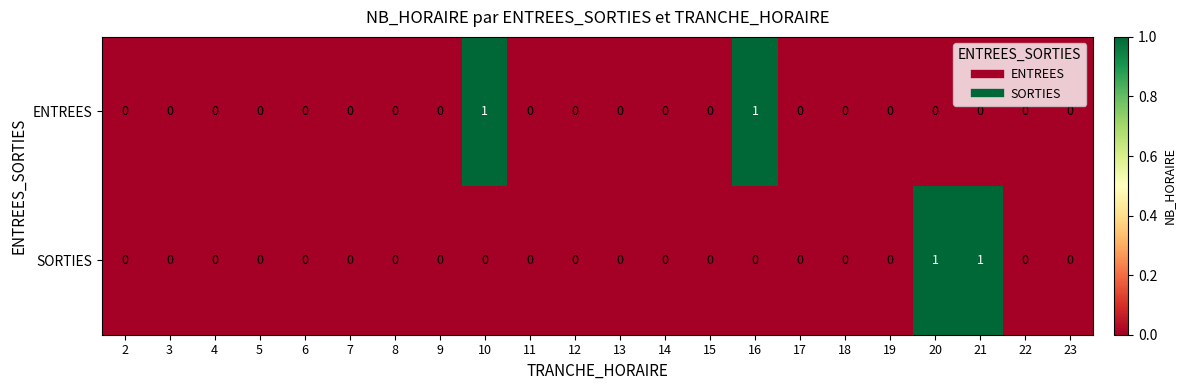

Between 10 and 13, which series saw the biggest shift?

ENTREES